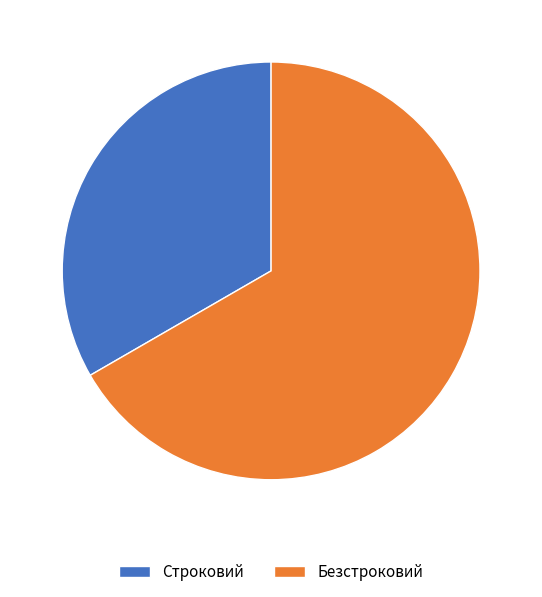

Which has a higher value, Безстроковий or Строковий?

Безстроковий